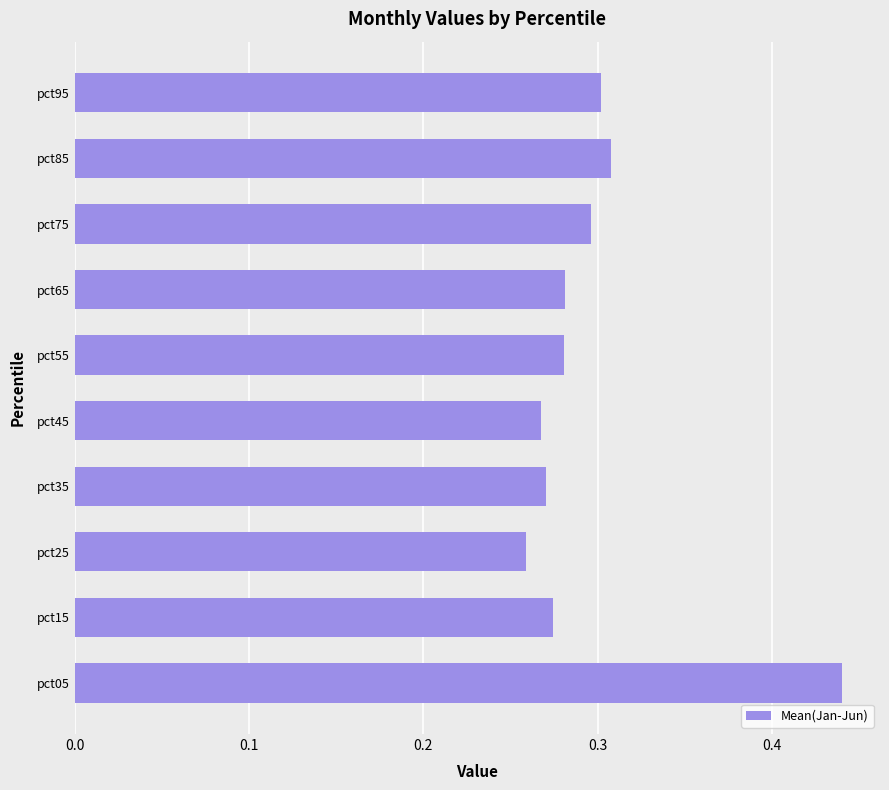

Where is the data nearest to the value 0?

pct25